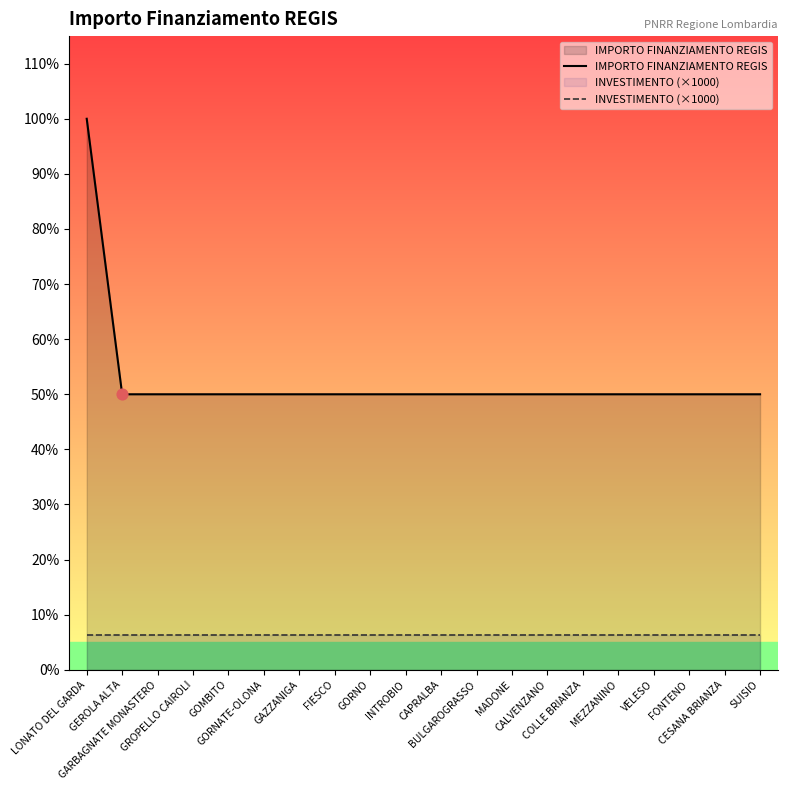

Is the value of IMPORTO FINANZIAMENTO REGIS at MEZZANINO greater than the value of INVESTIMENTO (×1000) at MEZZANINO?

Yes